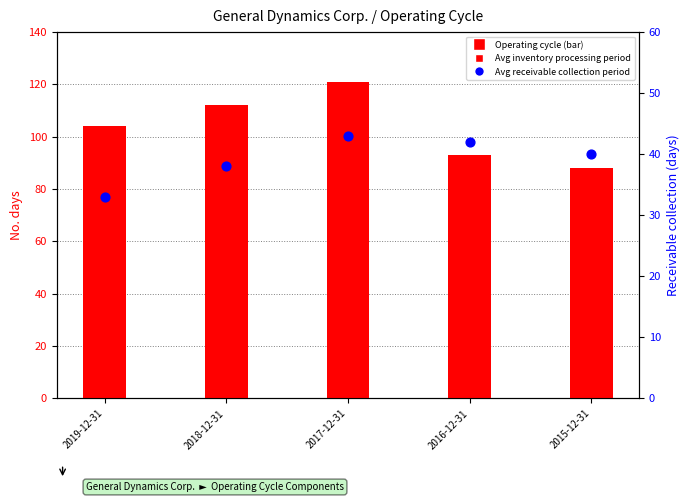

Which series contains the lowest Y value?

Average receivable collection period